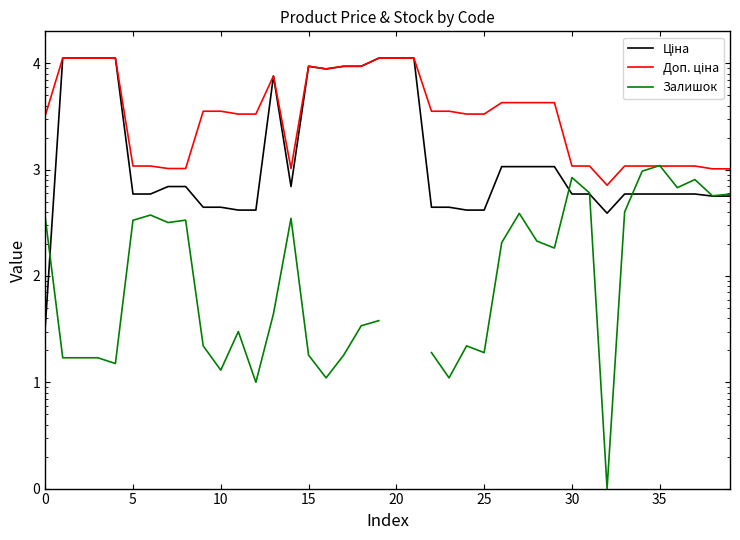

At which category does Доп. ціна reach its first local valley?

14